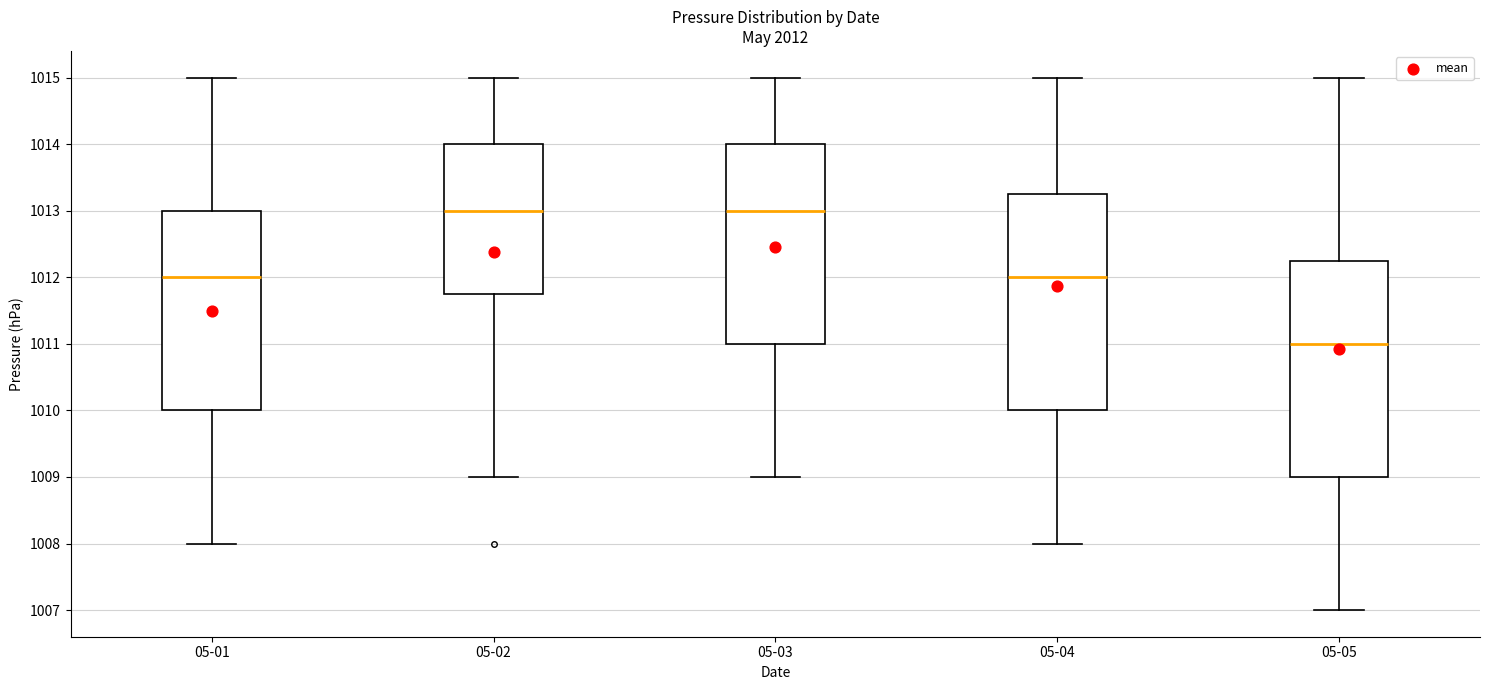

Where does the median line of the box for 05-05 sit on the y-axis? The values are not printed on the chart, so give them approximately, as read against the axis.

1011.0